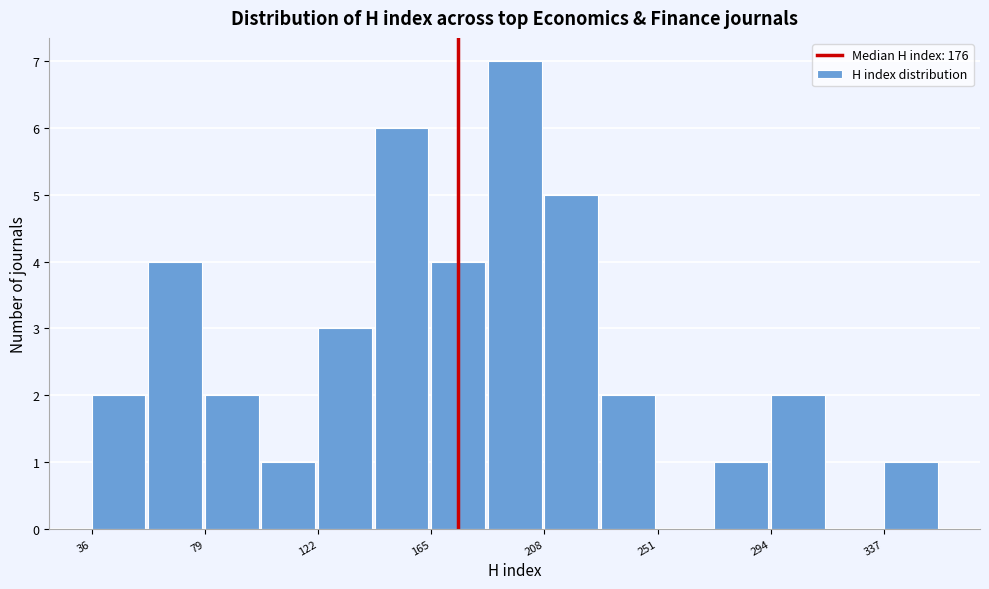

Which range on the x-axis has the tallest bar?

185 to 210